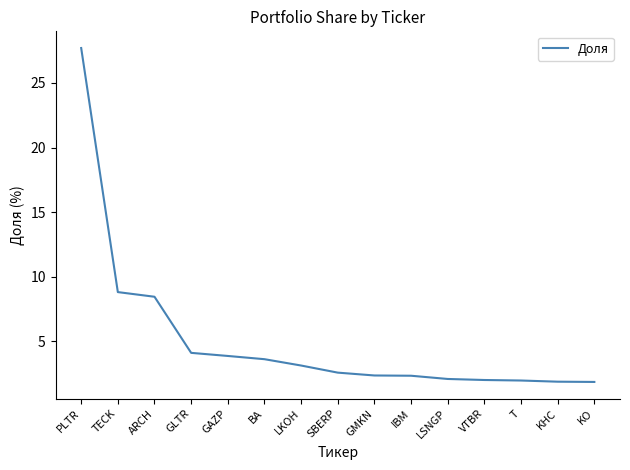

The value at BA is 5.5. True or false?

False